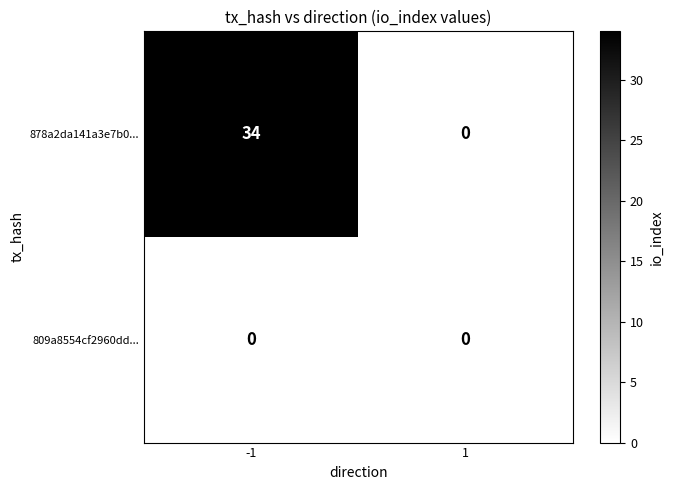

What is the sum of the 878a2da141a3e7b0... values at -1 and 1?

34